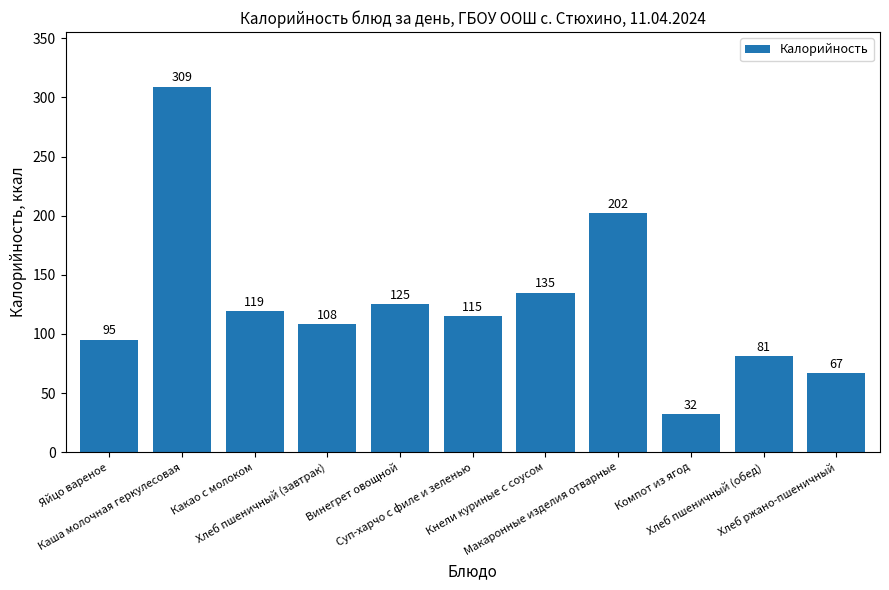

The chart shows a value of 309 at Каша молочная геркулесовая. True or false?

True